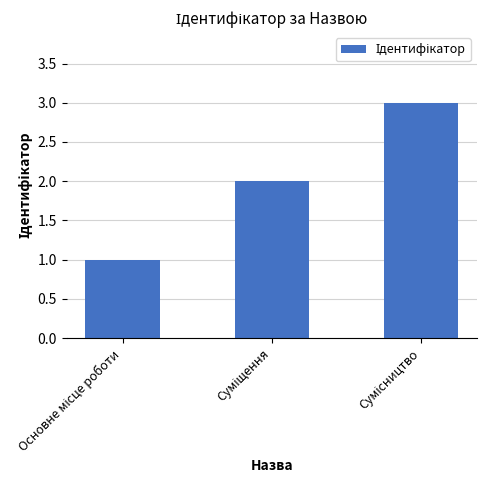

What is the sum of all values?

6